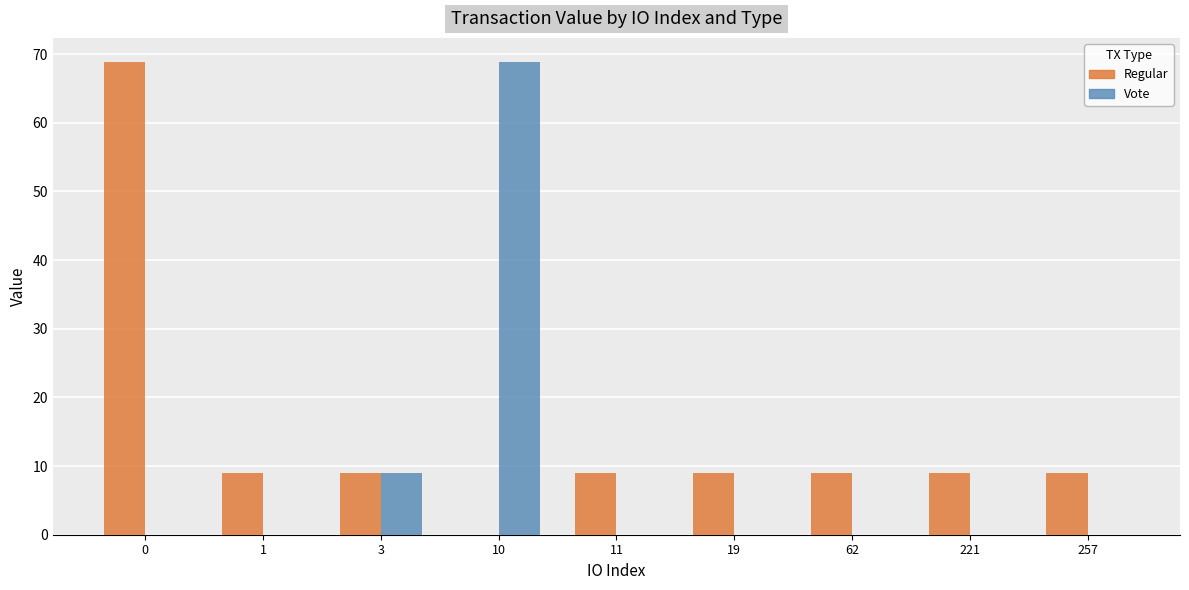

What is the value of the Regular bar at the 3rd from the left?

9.0